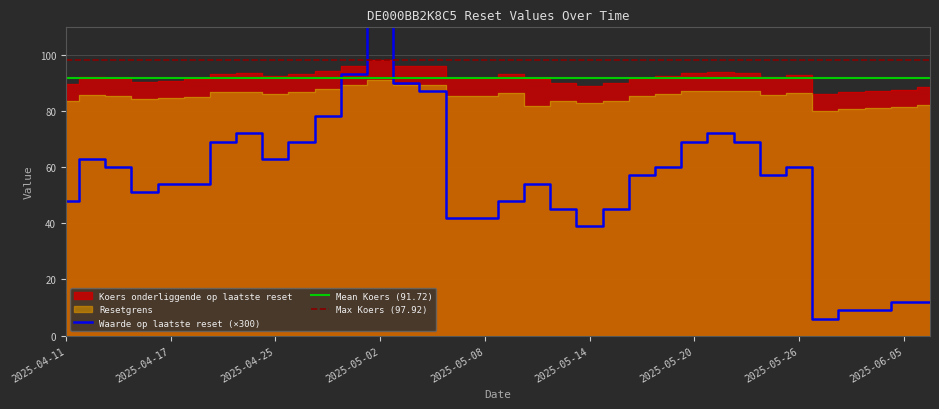

At which label is Waarde op laatste reset closest to 61?

2025-04-15